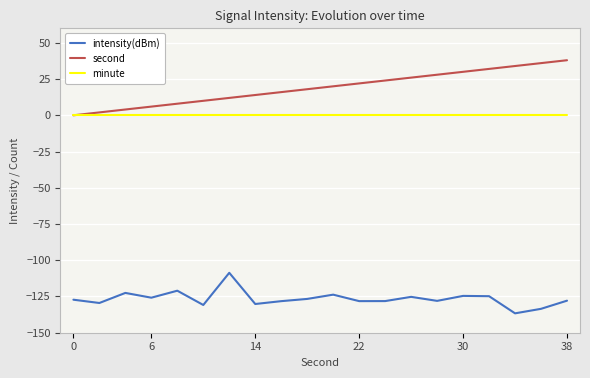

Which series has the largest total across all categories?

second